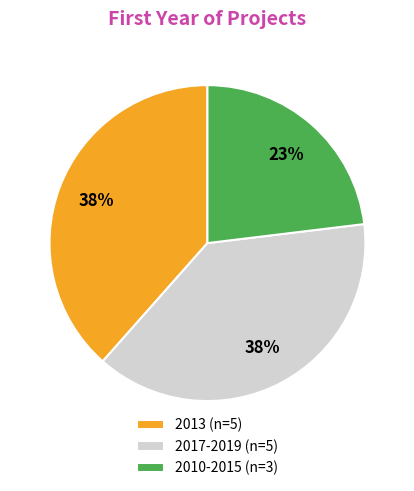

To the nearest percent, what is the average slice percentage?

33%